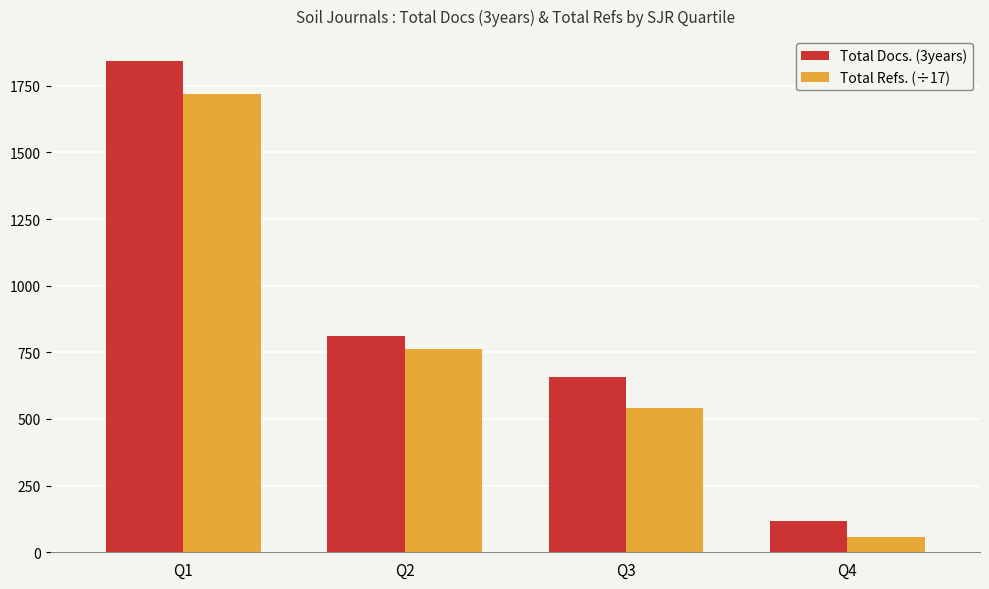

Which series changed the most between Q3 and Q4?

Total Docs. (3years)